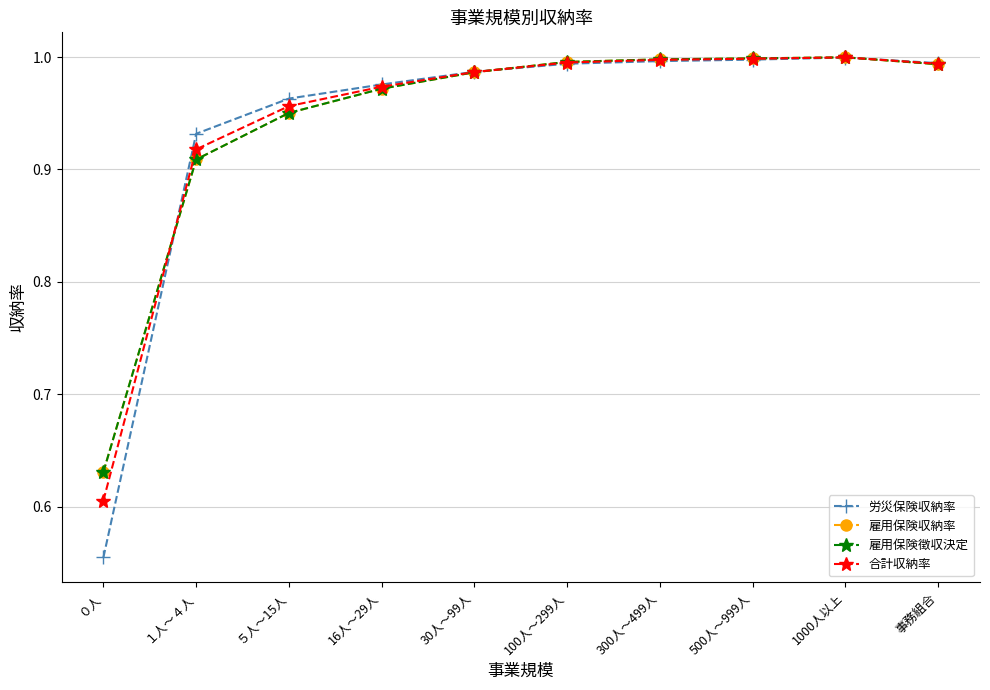

At how many categories does at least one series exceed 0?

10